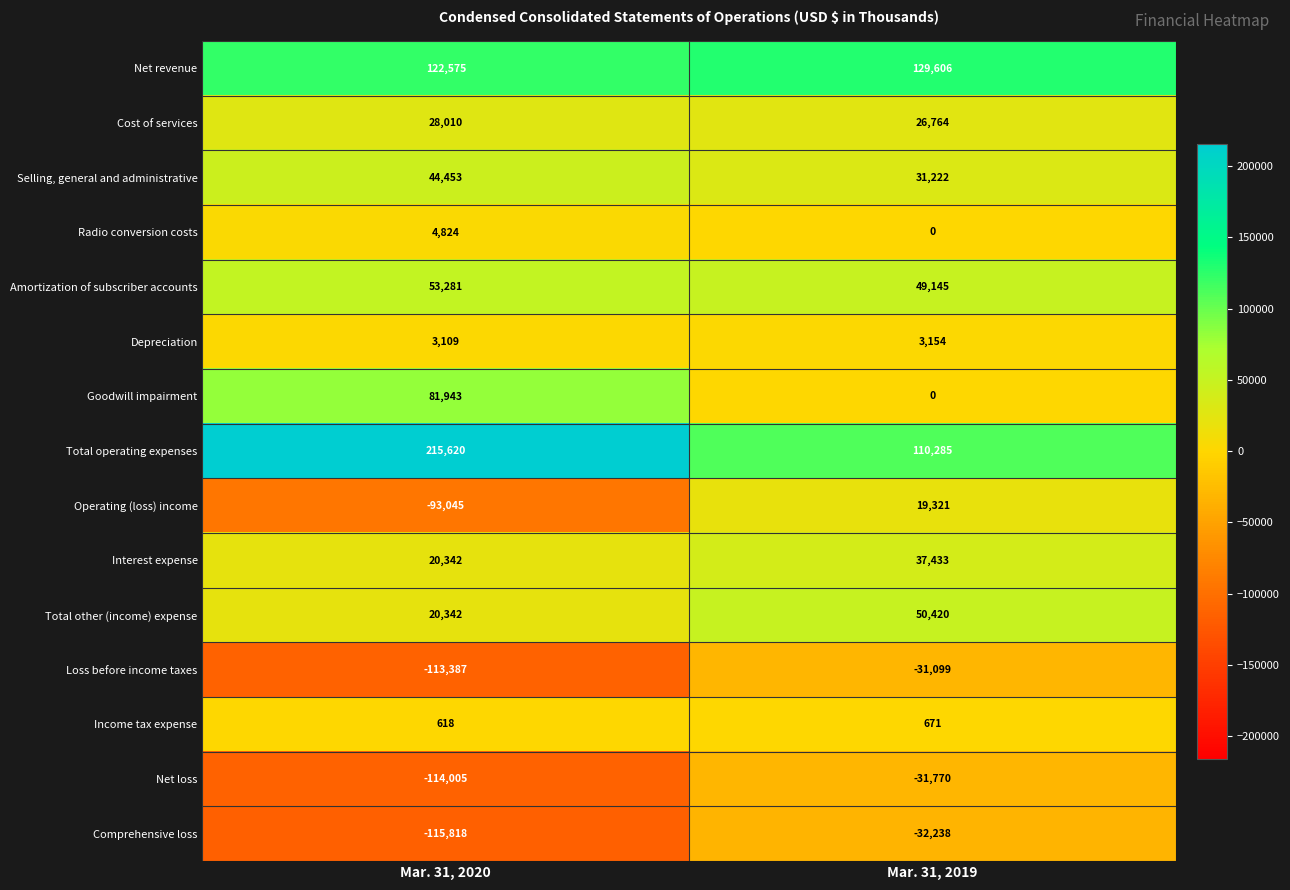

What is the difference between the highest and lowest values at Mar. 31, 2020?

331438